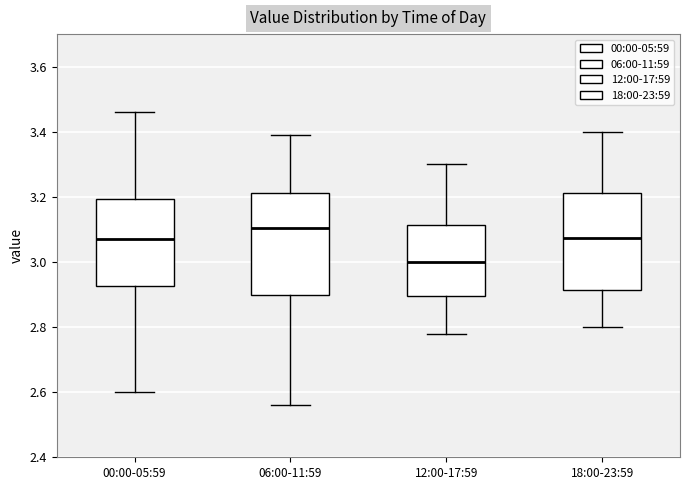

Which box has the highest median line?

06:00-11:59